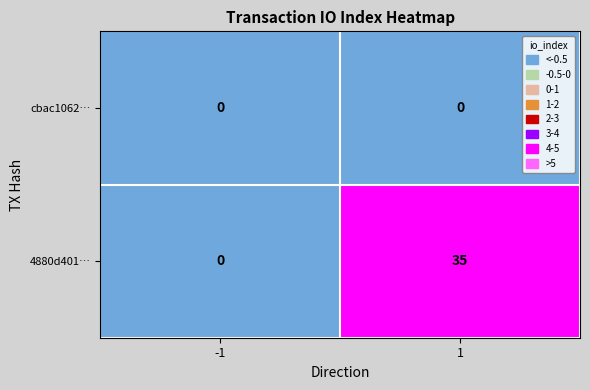

Which series has the largest range (max minus min)?

4880d401…